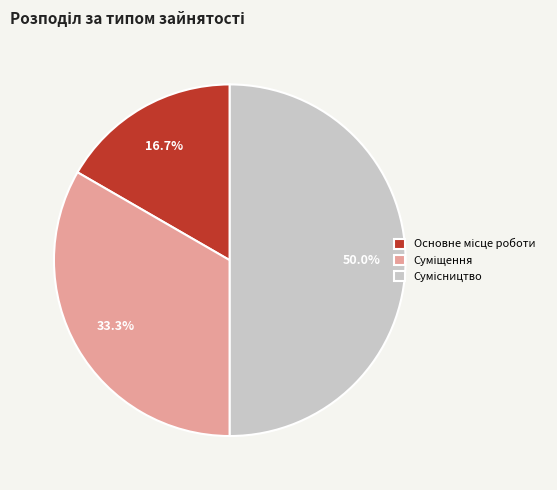

To the nearest percent, what is the difference between the largest and smallest slice percentages?

33%